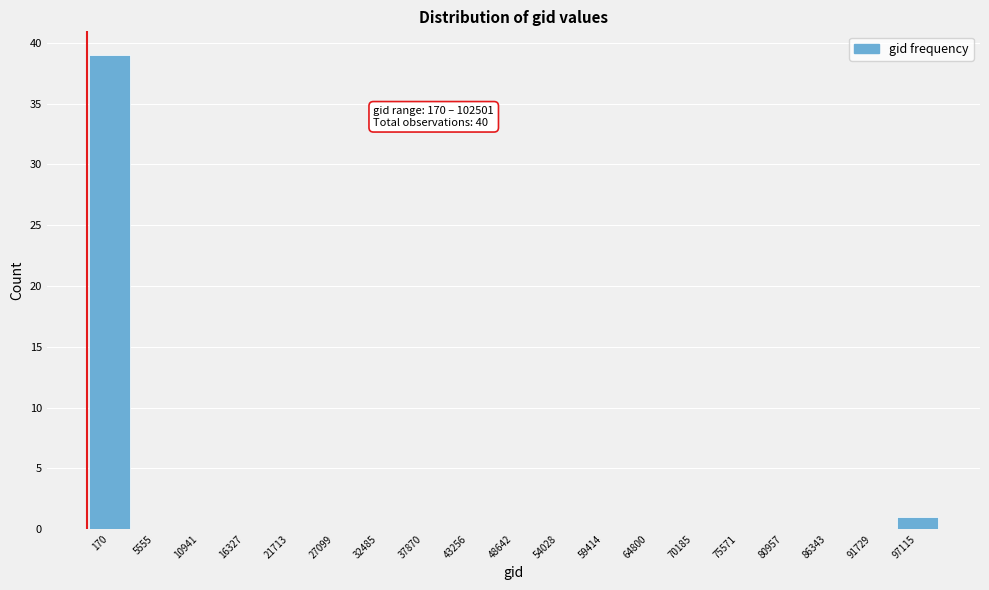

Reading left to right, what are all the values shown in this chart?

170=39	5555=0	10941=0	16327=0	21713=0	27099=0	32485=0	37870=0	43256=0	48642=0	54028=0	59414=0	64800=0	70185=0	75571=0	80957=0	86343=0	91729=0	97115=1